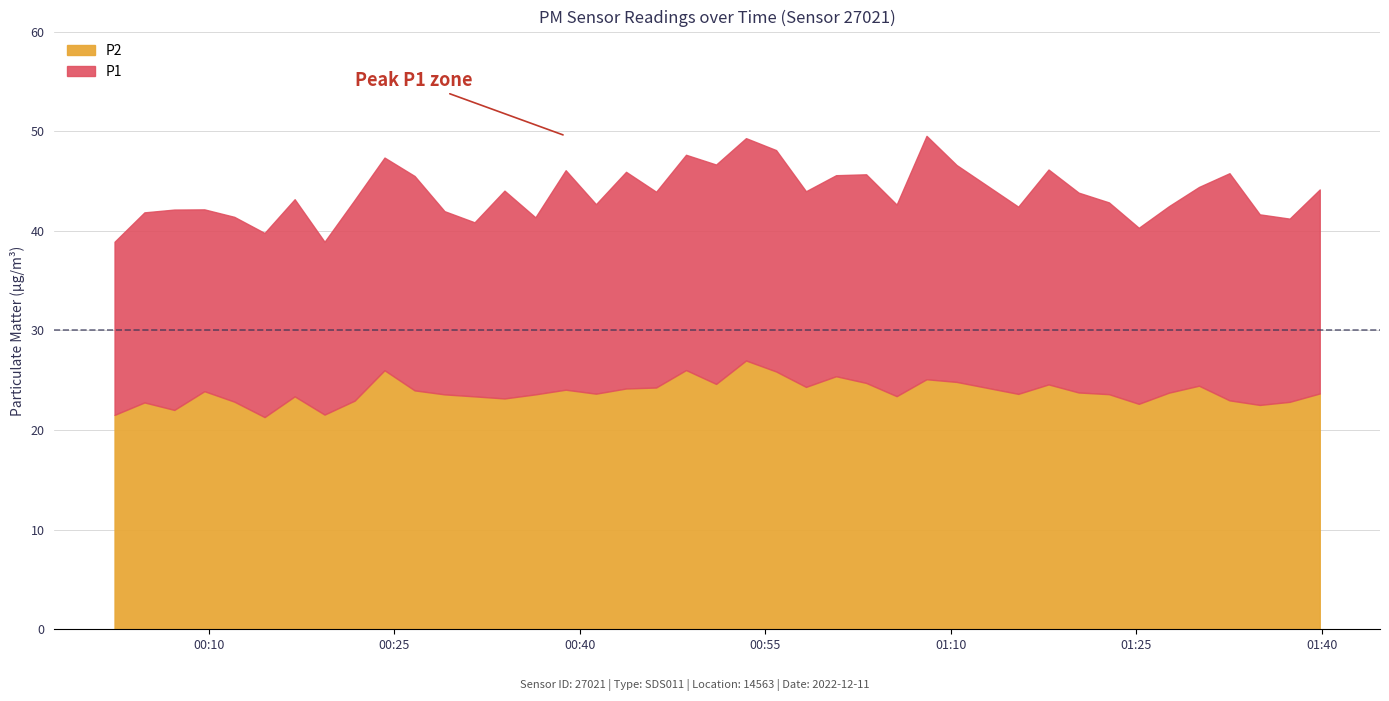

What position from the left is 2022-12-11T01:00:43?

25